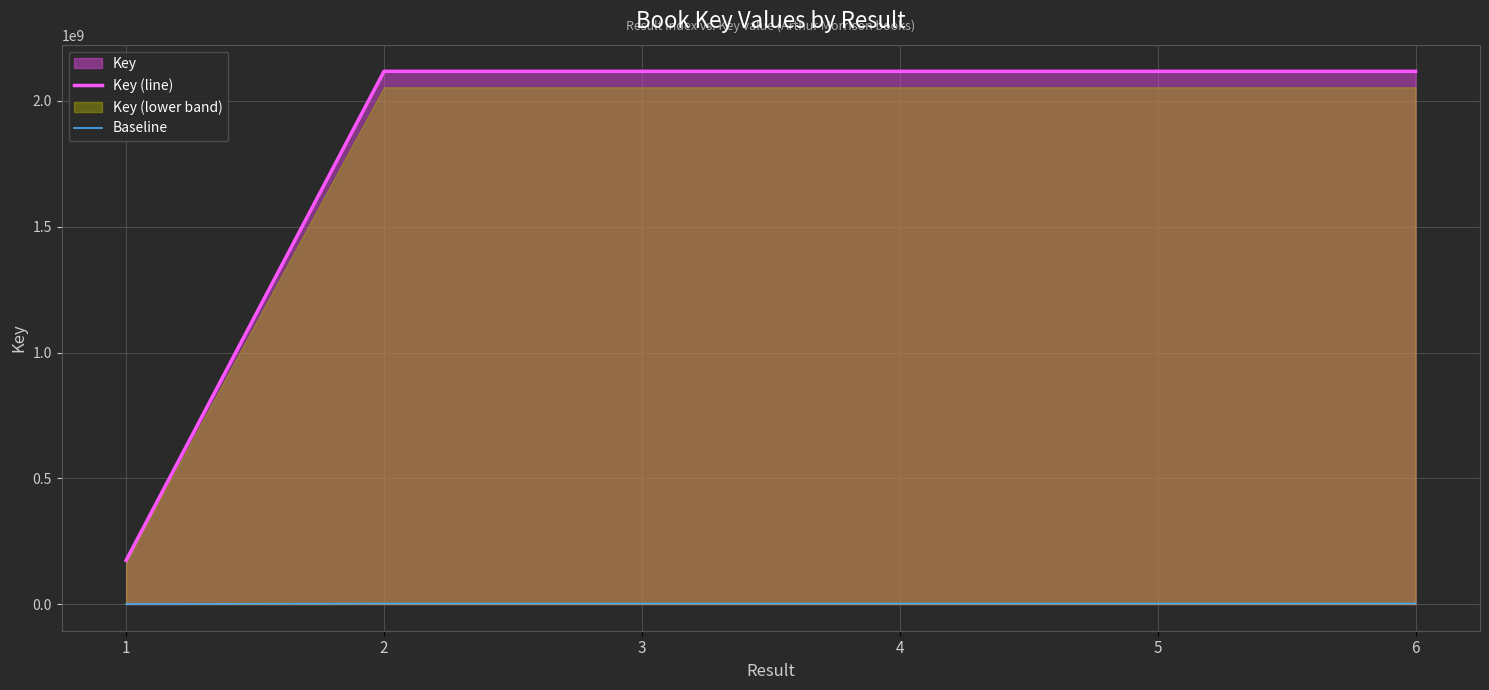

What is the difference between the maximum and minimum values in the Key (line) series?

1944029344.0